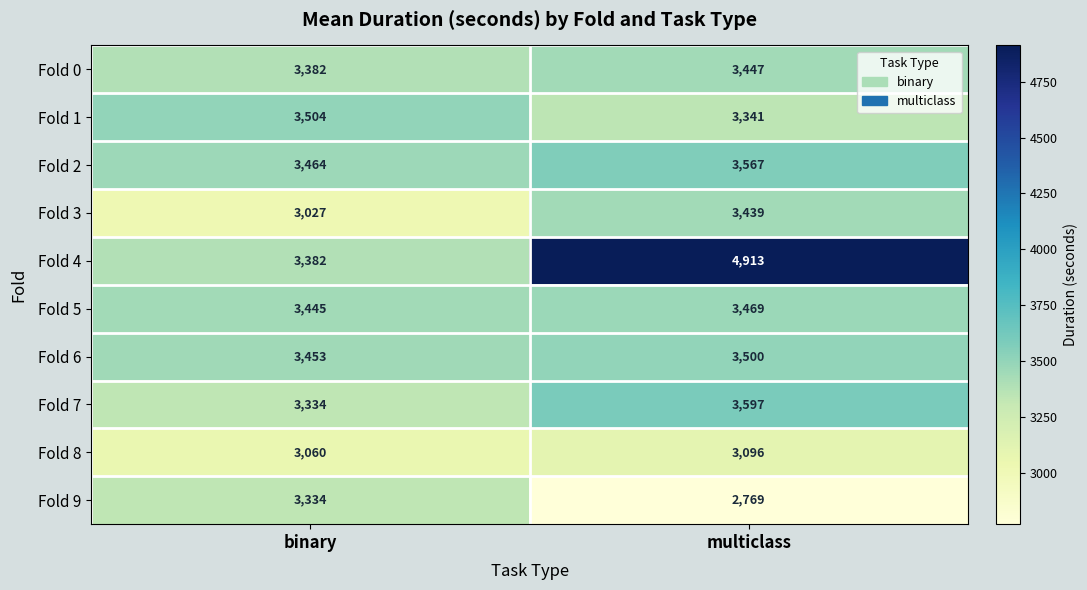

Between binary and multiclass, which series saw the biggest shift?

Fold 4